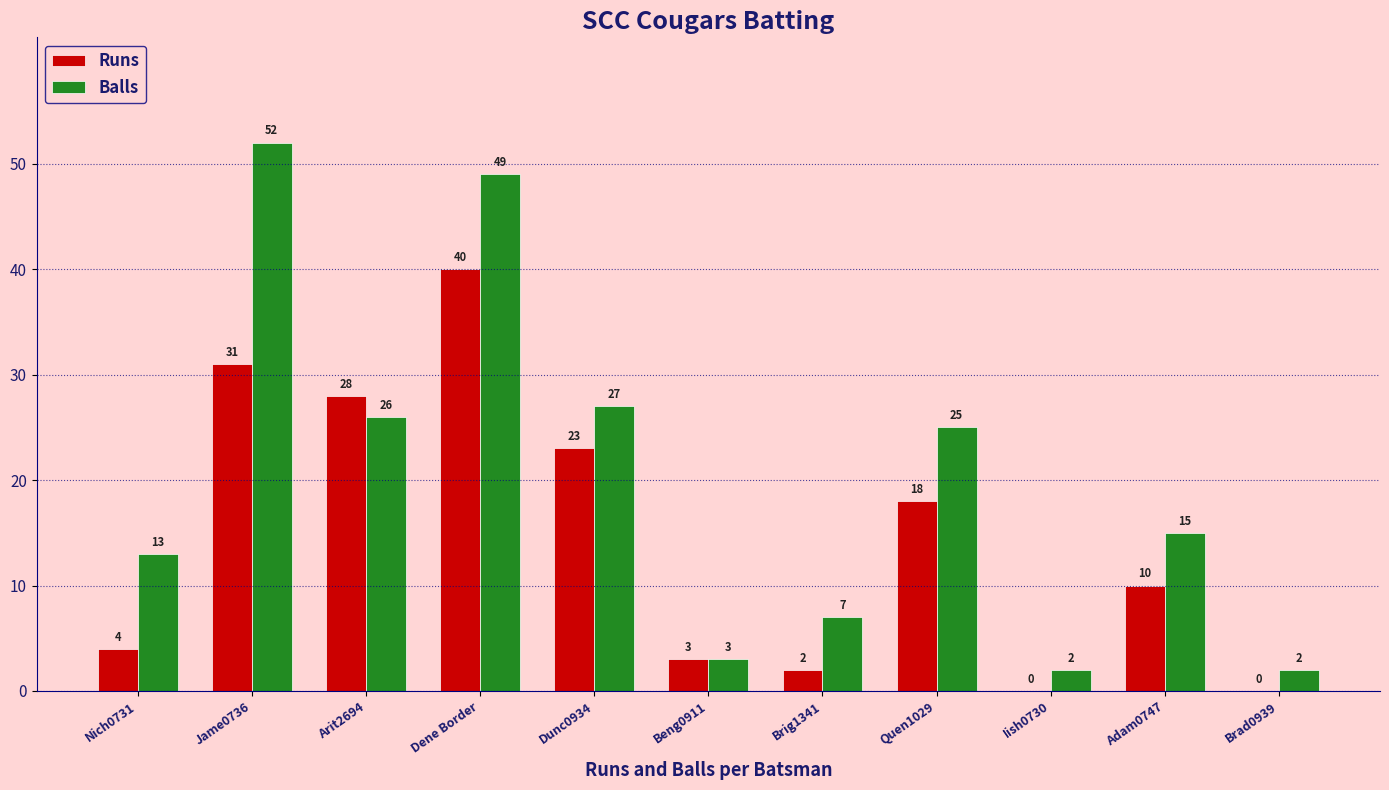

What is the sum of all Runs values?

159